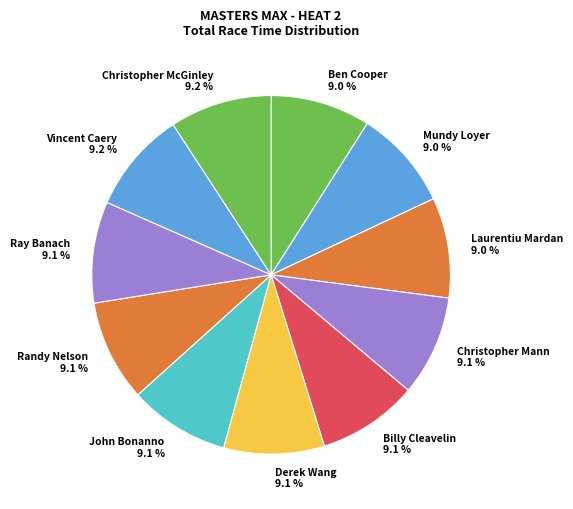

Is there a majority slice in this chart?

No